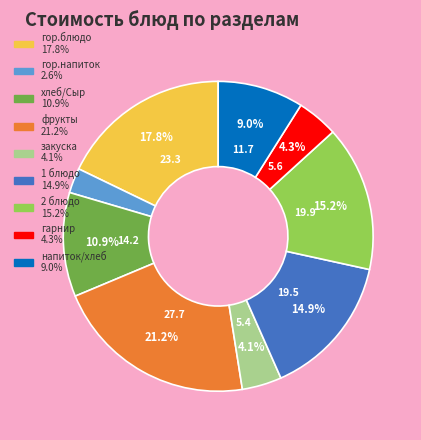

To the nearest percent, what is the average slice percentage?

11%